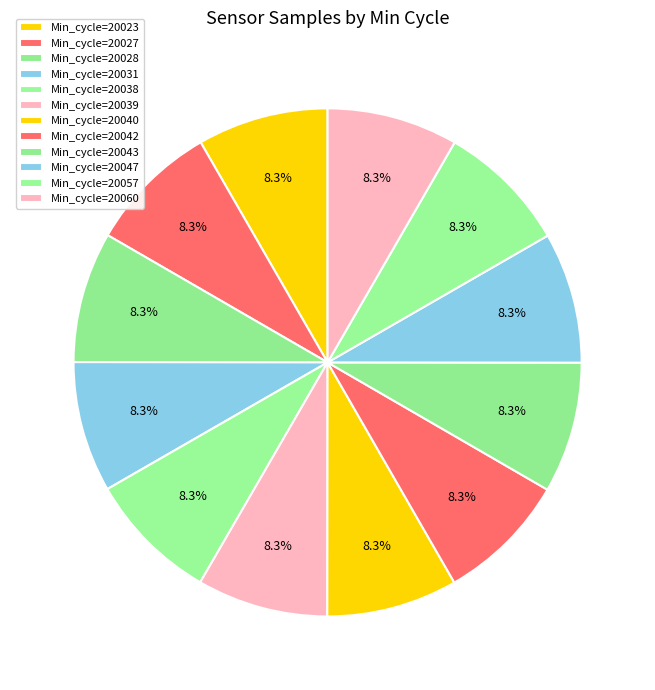

Is Min_cycle=20042 the majority of the pie?

No